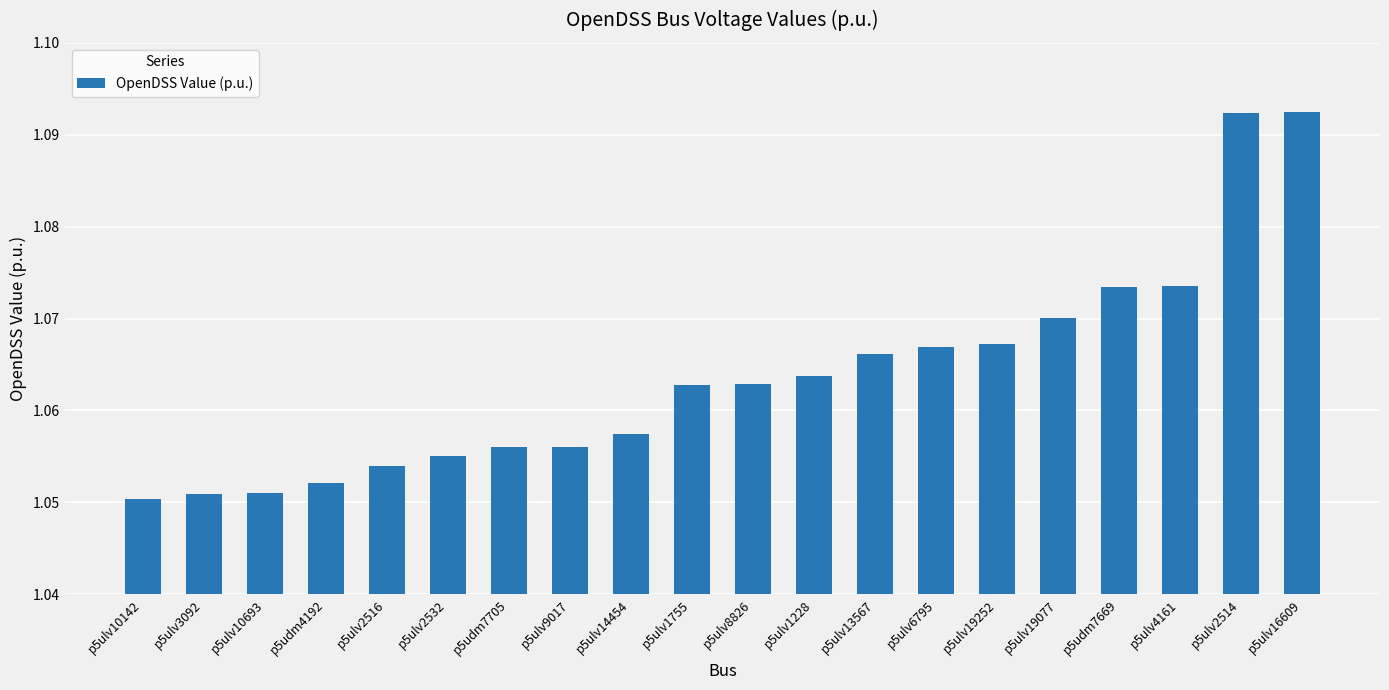

Approximately how many times larger is the value at p5ulv1228 compared to p5ulv4161?

1.0